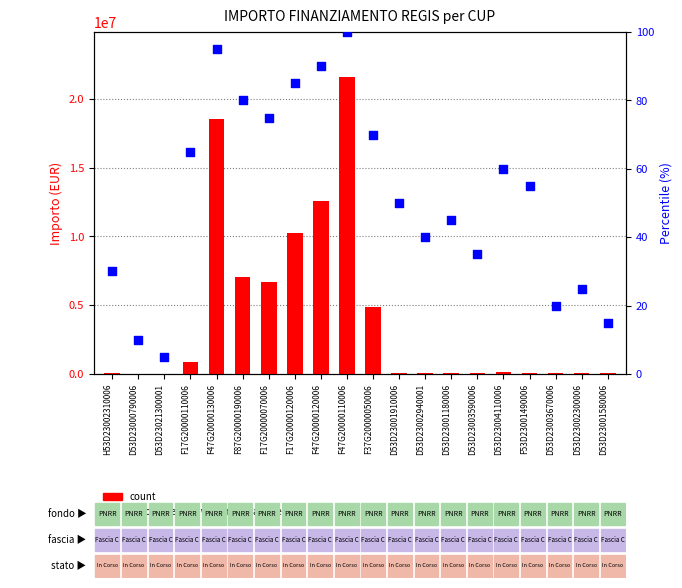

Which series reaches the maximum Y coordinate?

count